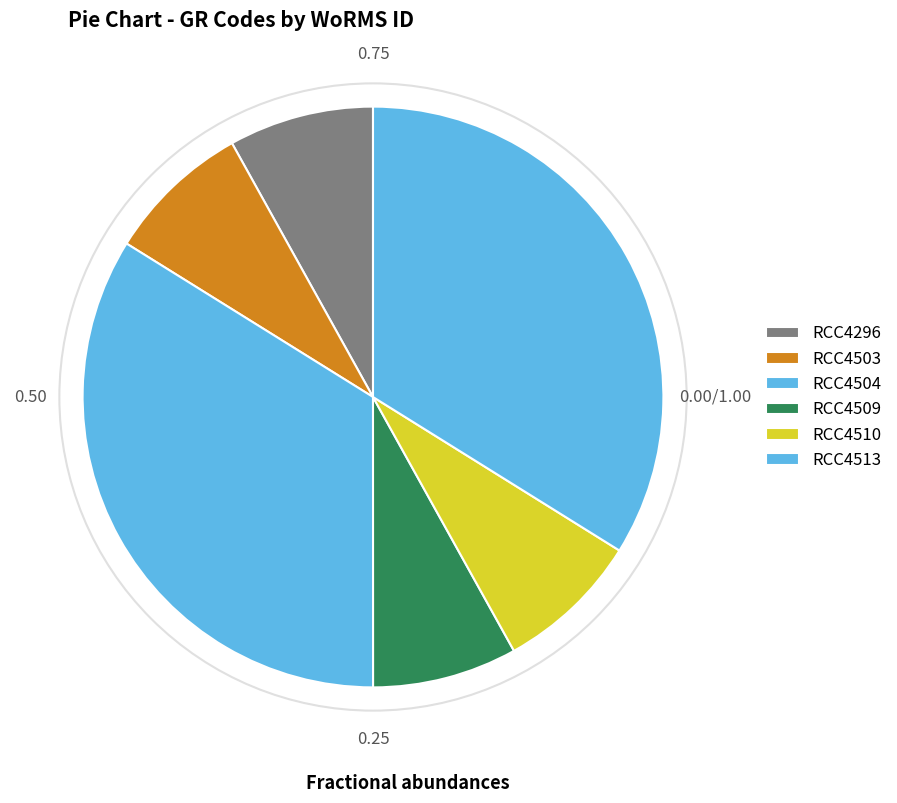

Rank the categories by value from lowest to highest.

RCC4509, RCC4510, RCC4503, RCC4296, RCC4504, RCC4513